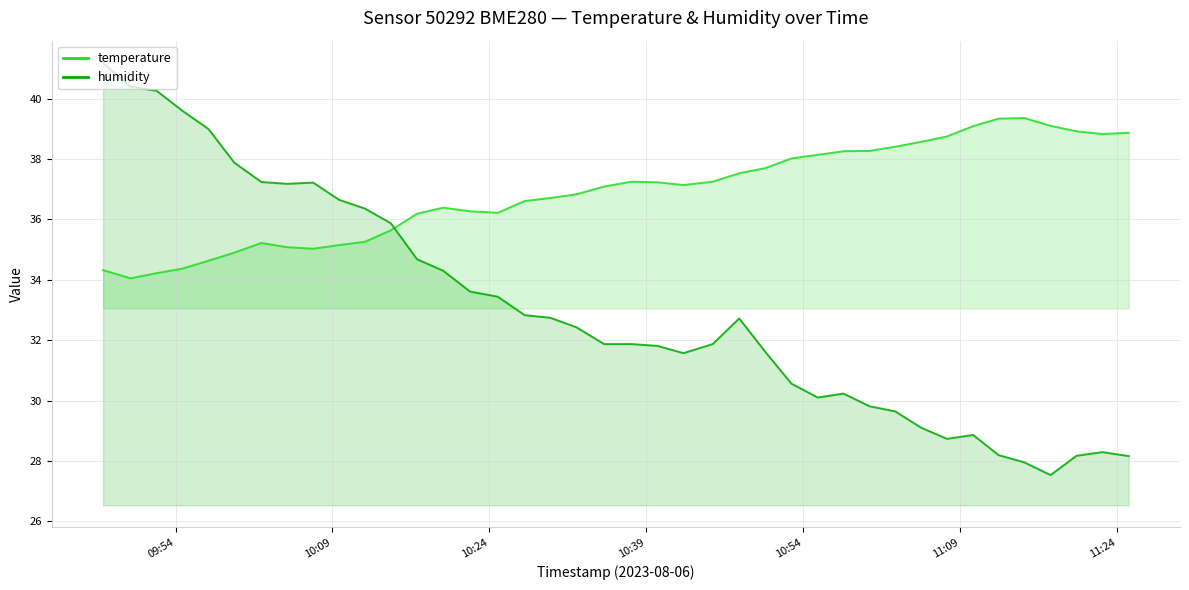

Reading left to right, extract all data points from this chart.

temperature: 34.3	34.0	34.2	34.4	34.6	34.9	35.2	35.1	35.0	35.1	35.3	35.6	36.2	36.4	36.3	36.2	36.6	36.7	36.8	37.1	37.2	37.2	37.1	37.2	37.5	37.7	38.0	38.1	38.3	38.3	38.4	38.6	38.8	39.1	39.3	39.4	39.1	38.9	38.8	38.9
humidity: 41.2	40.4	40.3	39.6	39.0	37.9	37.2	37.2	37.2	36.6	36.4	35.9	34.7	34.3	33.6	33.4	32.8	32.7	32.4	31.9	31.9	31.8	31.6	31.9	32.7	31.6	30.6	30.1	30.2	29.8	29.6	29.1	28.7	28.9	28.2	27.9	27.5	28.2	28.3	28.2